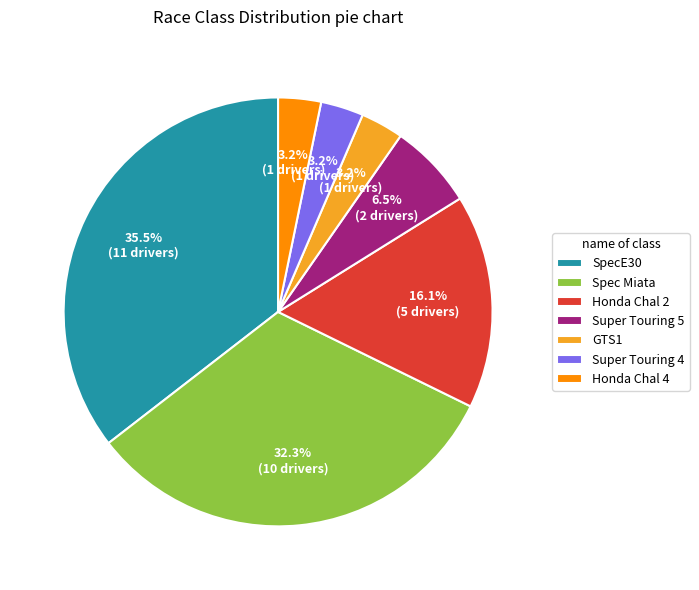

The Honda Chal 2 slice represents 16% of the pie. True or false?

True